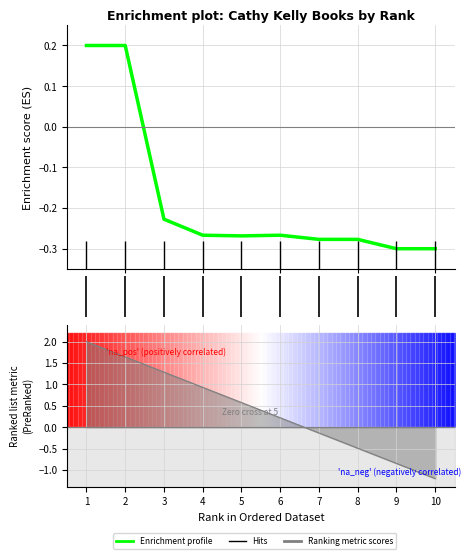

What is the change in value from 1 to 8?

-0.5